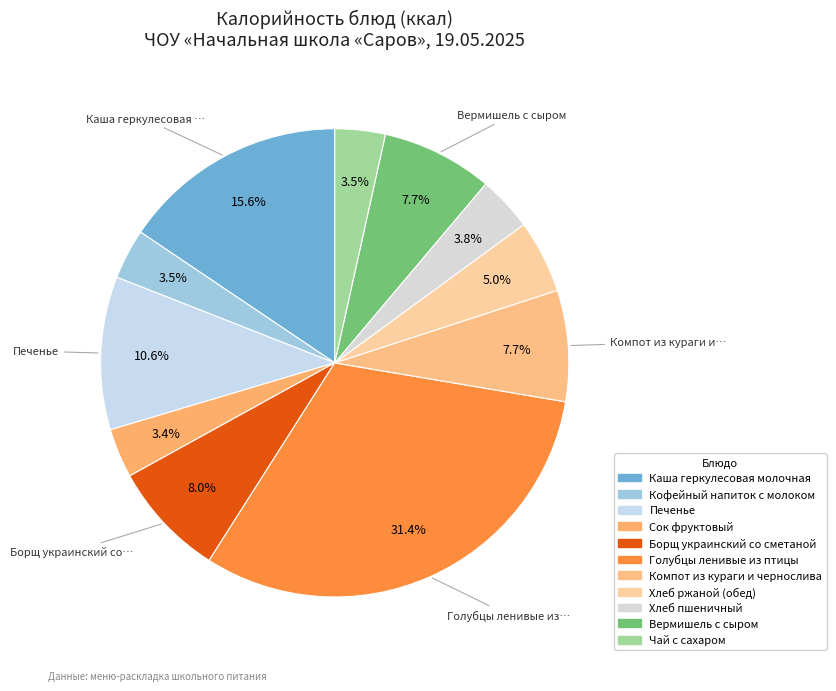

True or false: Борщ украинский со сметаной accounts for 8% of the total.

True